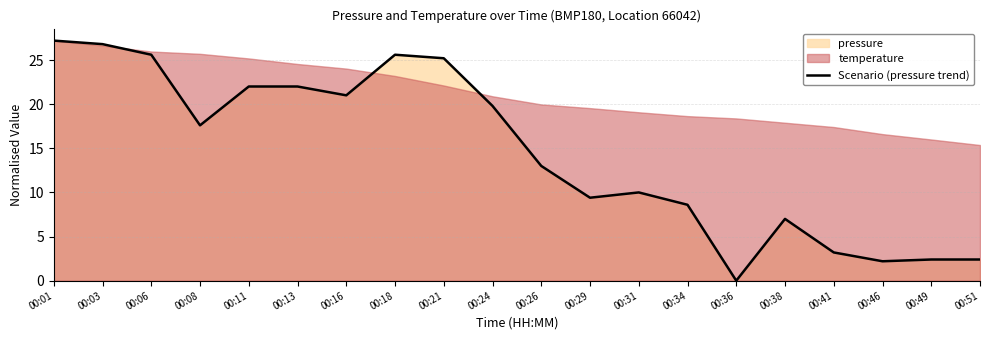

Which has a higher value, 00:51 or 00:24?

00:24